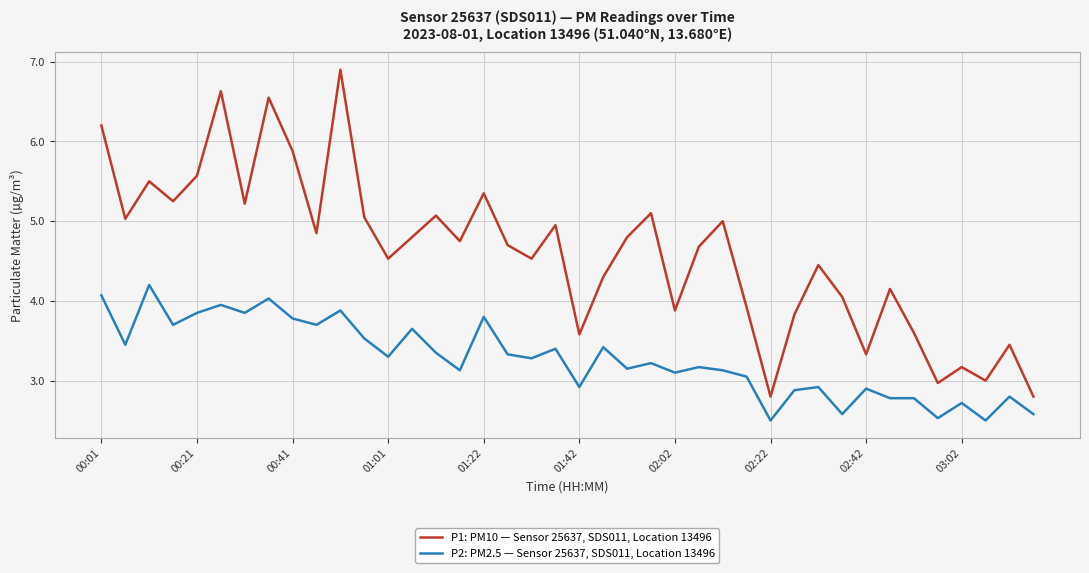

List the series in order of their peak value, lowest first.

P2: PM2.5 — Sensor 25637, SDS011, Location 13496, P1: PM10 — Sensor 25637, SDS011, Location 13496